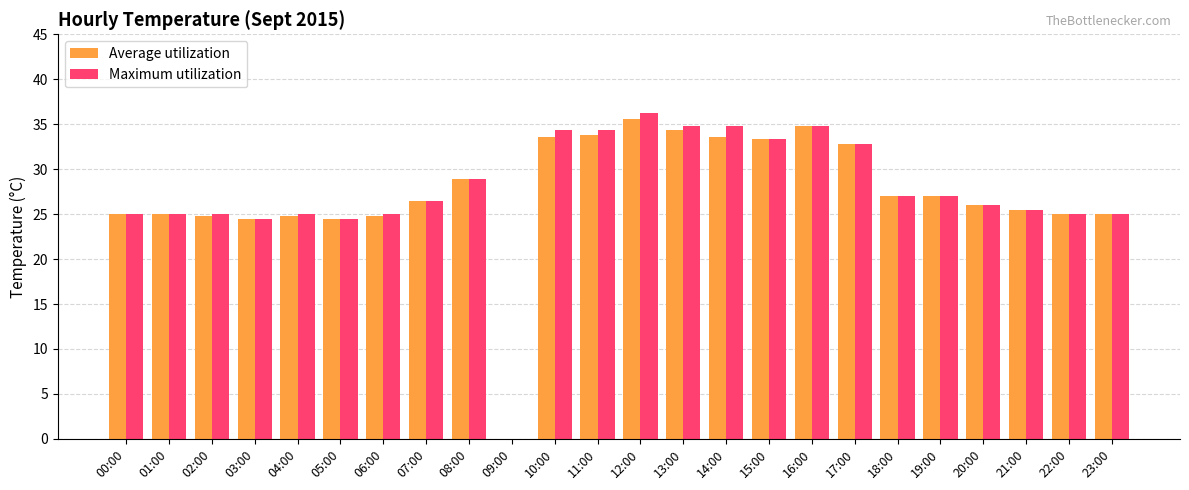

How many values in Maximum utilization are above zero?

23